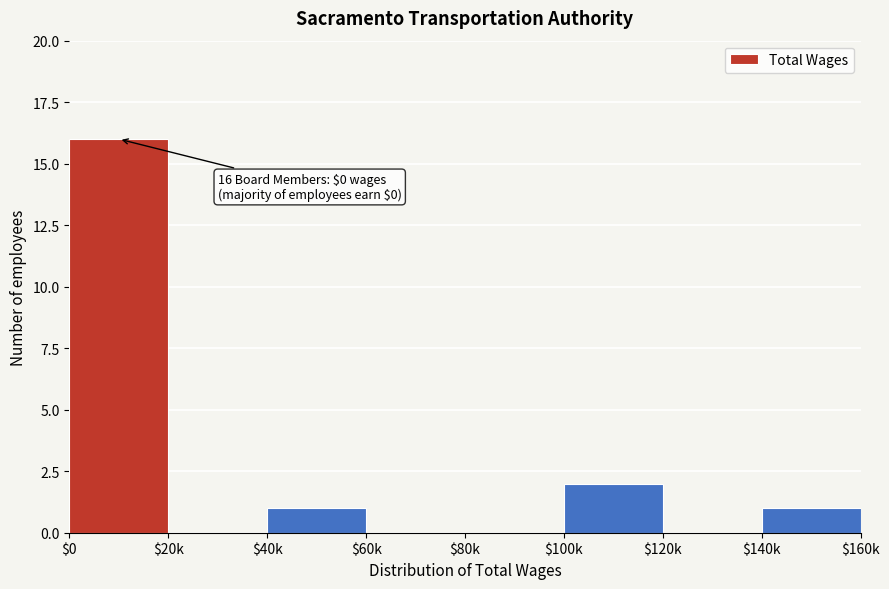

The value at $120k is 9. True or false?

False